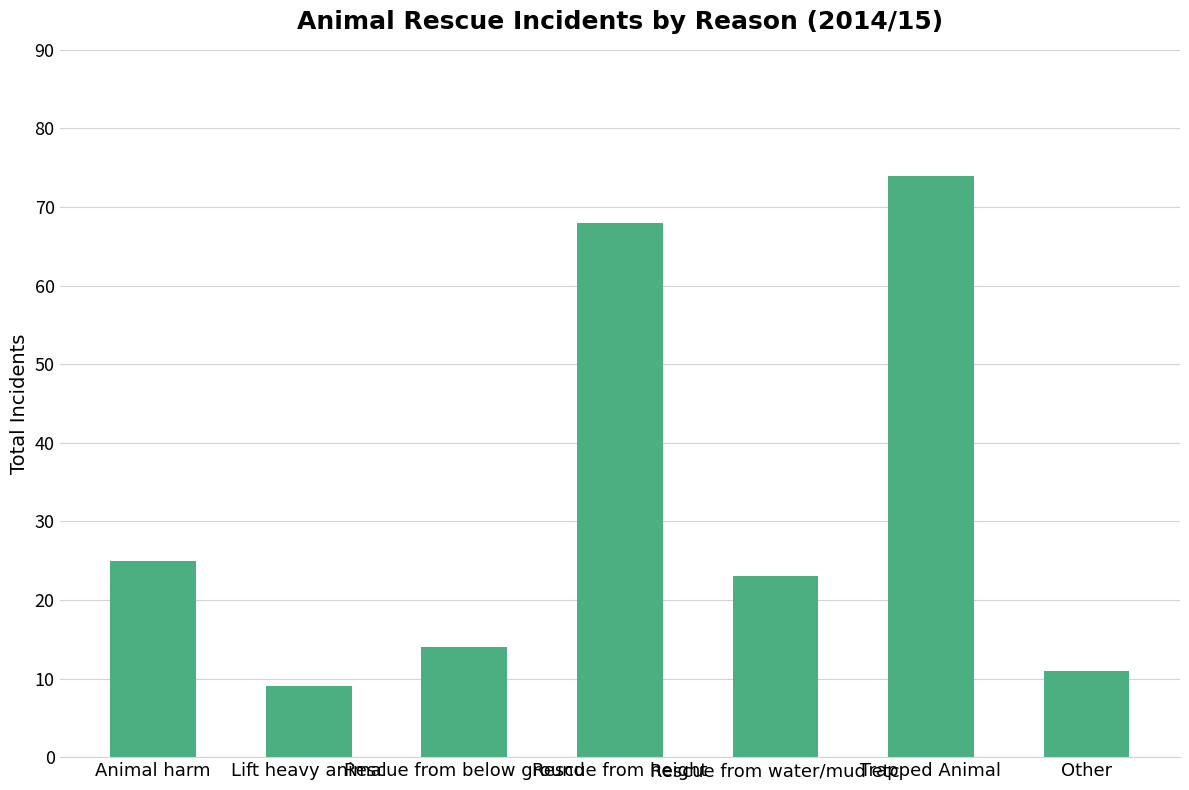

What is the greatest value displayed?

74